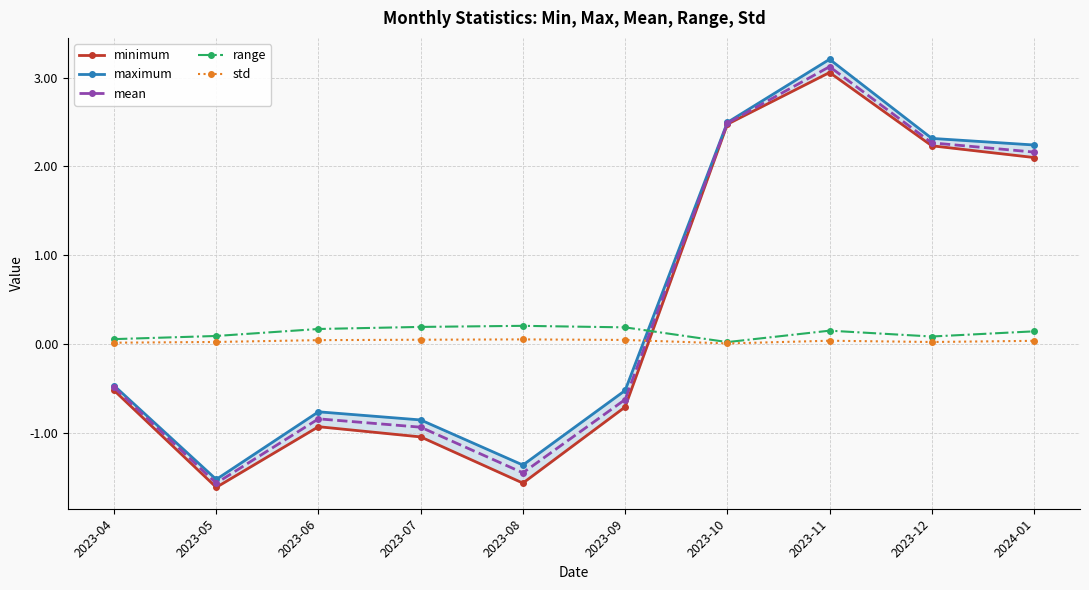

Which series has the largest range (max minus min)?

maximum